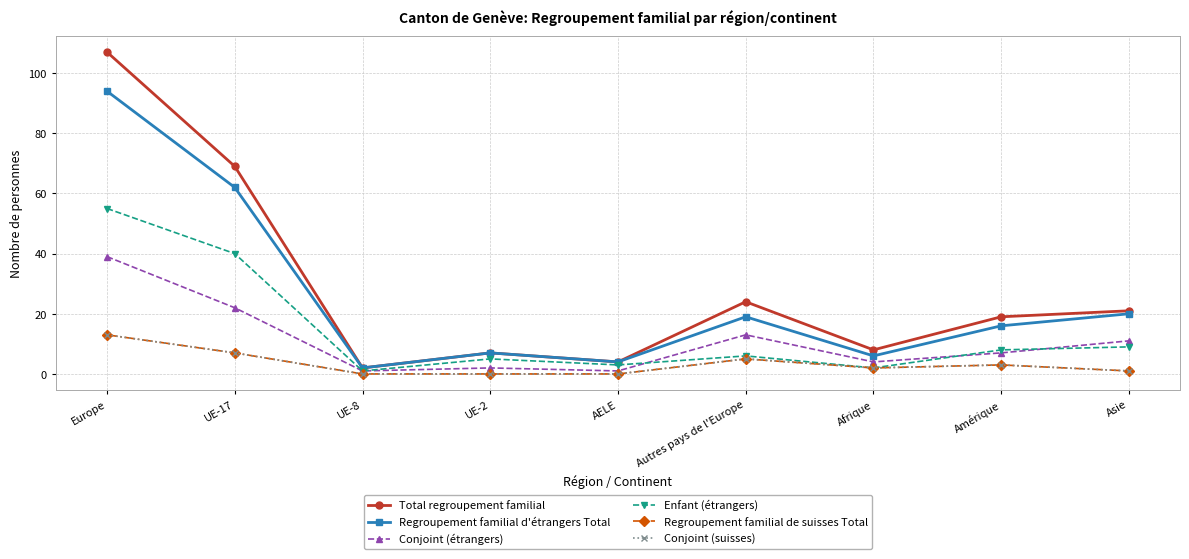

Does the chart have visible grid lines?

Yes